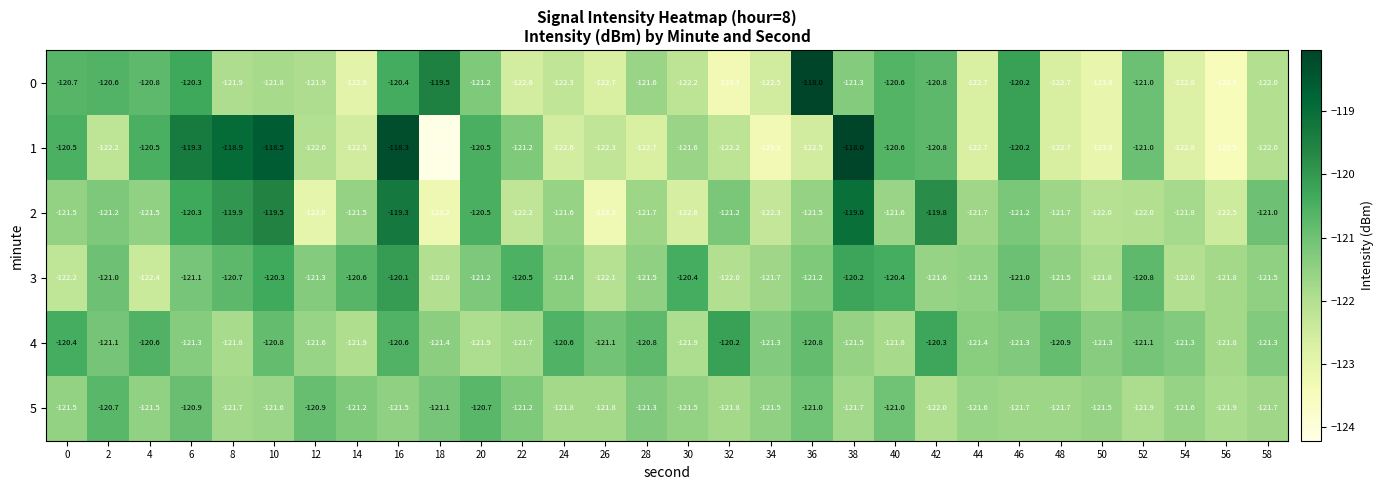

How many distinct data groups are displayed?

6